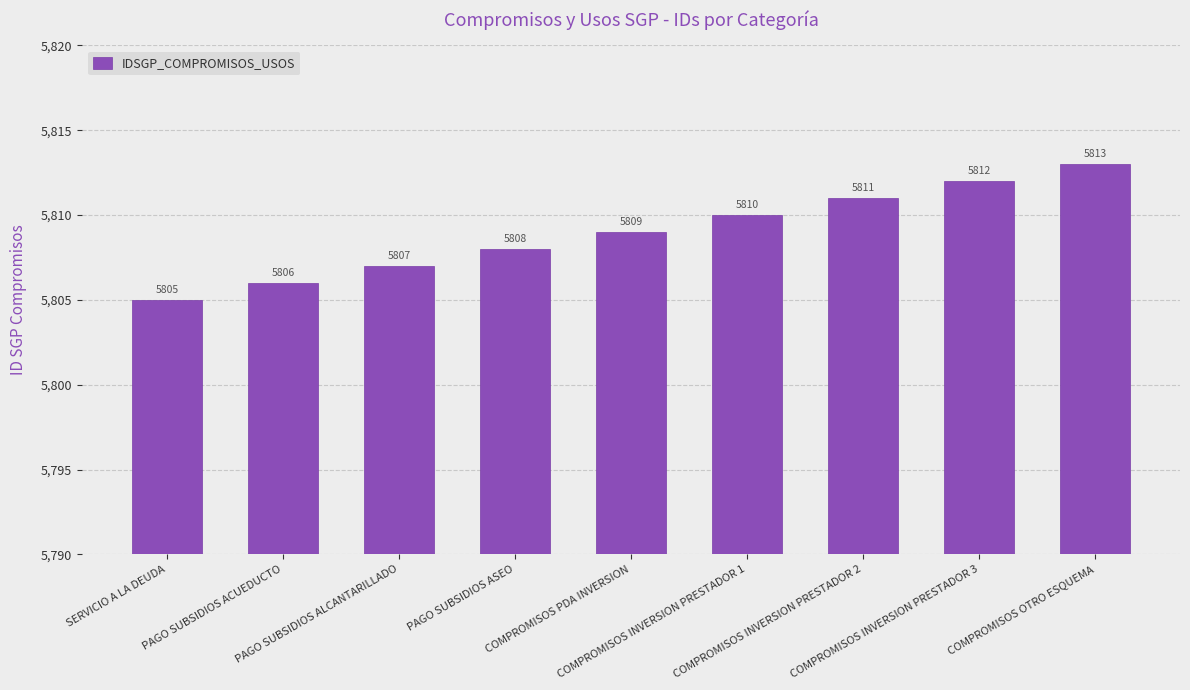

Rank the categories by value from lowest to highest.

SERVICIO A LA DEUDA, PAGO SUBSIDIOS ACUEDUCTO, PAGO SUBSIDIOS ALCANTARILLADO, PAGO SUBSIDIOS ASEO, COMPROMISOS PDA INVERSION, COMPROMISOS INVERSION PRESTADOR 1, COMPROMISOS INVERSION PRESTADOR 2, COMPROMISOS INVERSION PRESTADOR 3, COMPROMISOS OTRO ESQUEMA